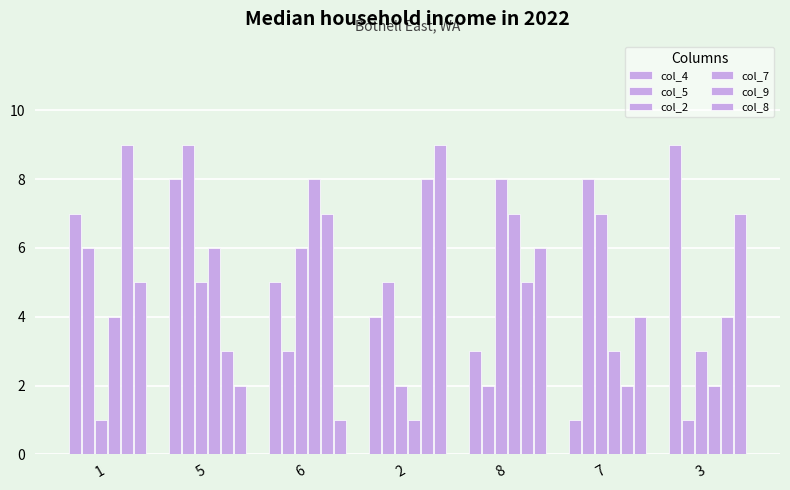

What is the sum of the col_8 values at 3 and 6?

8